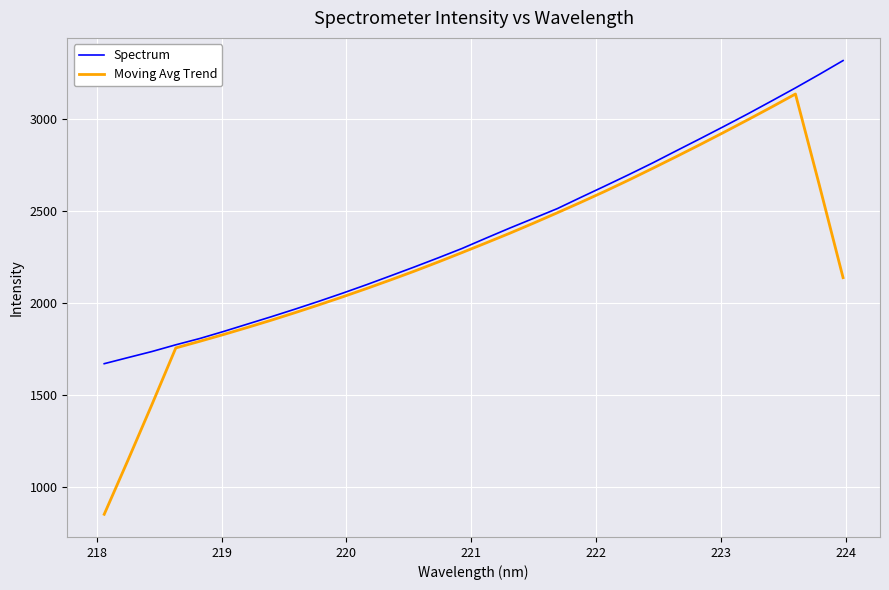

Which series has the largest total across all categories?

Spectrum